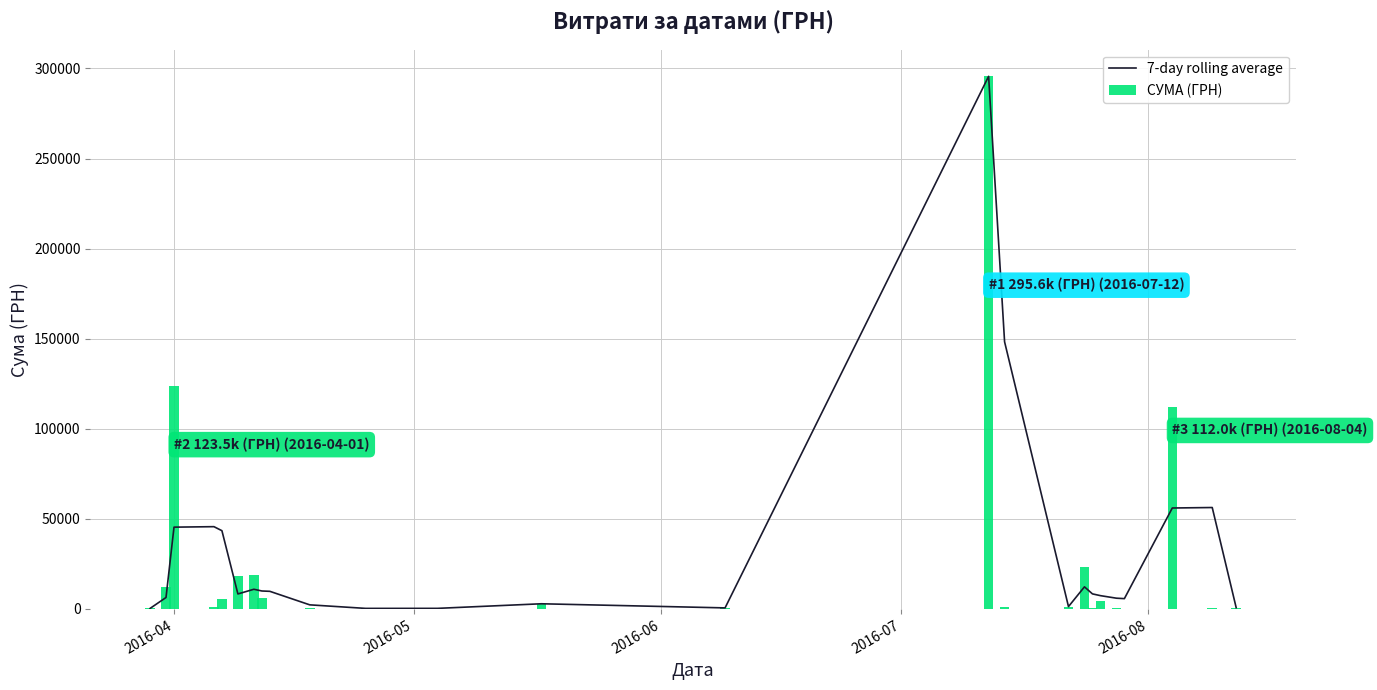

The СУМА (ГРН) series shows 64743.8 at 22. True or false?

False